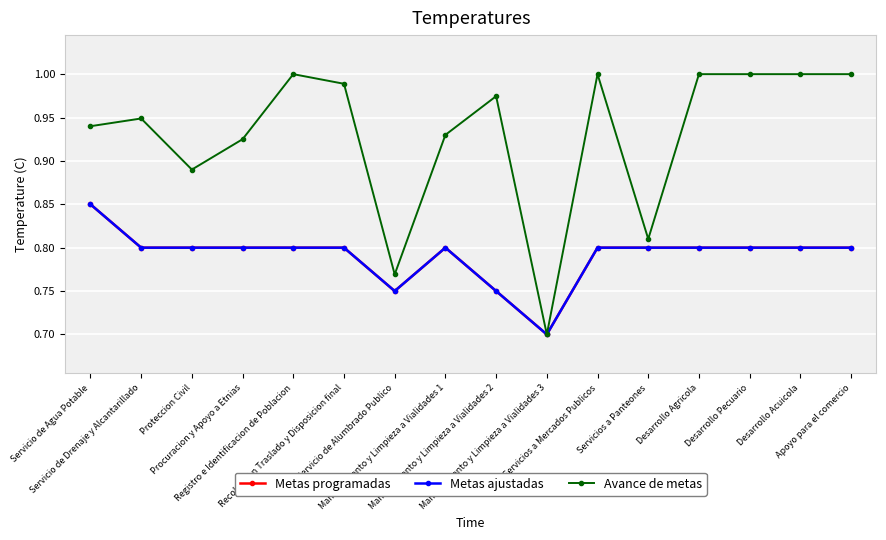

Reading right to left, list all the values displayed in this chart.

Metas programadas: Apoyo para el comercio=0.8	Desarrollo Acuicola=0.8	Desarrollo Pecuario=0.8	Desarrollo Agricola=0.8	Servicios a Panteones=0.8	Servicios a Mercados Publicos=0.8	Mantenimiento y Limpieza a Vialidades 3=0.7	Mantenimiento y Limpieza a Vialidades 2=0.8	Mantenimiento y Limpieza a Vialidades 1=0.8	Servicio de Alumbrado Publico=0.8	Recoleccion Traslado y Disposicion final=0.8	Registro e Identificacion de Poblacion=0.8	Procuracion y Apoyo a Etnias=0.8	Proteccion Civil=0.8	Servicio de Drenaje y Alcantarillado=0.8	Servicio de Agua Potable=0.8
Metas ajustadas: Apoyo para el comercio=0.8	Desarrollo Acuicola=0.8	Desarrollo Pecuario=0.8	Desarrollo Agricola=0.8	Servicios a Panteones=0.8	Servicios a Mercados Publicos=0.8	Mantenimiento y Limpieza a Vialidades 3=0.7	Mantenimiento y Limpieza a Vialidades 2=0.8	Mantenimiento y Limpieza a Vialidades 1=0.8	Servicio de Alumbrado Publico=0.8	Recoleccion Traslado y Disposicion final=0.8	Registro e Identificacion de Poblacion=0.8	Procuracion y Apoyo a Etnias=0.8	Proteccion Civil=0.8	Servicio de Drenaje y Alcantarillado=0.8	Servicio de Agua Potable=0.8
Avance de metas: Apoyo para el comercio=1.0	Desarrollo Acuicola=1.0	Desarrollo Pecuario=1.0	Desarrollo Agricola=1.0	Servicios a Panteones=0.8	Servicios a Mercados Publicos=1.0	Mantenimiento y Limpieza a Vialidades 3=0.7	Mantenimiento y Limpieza a Vialidades 2=1.0	Mantenimiento y Limpieza a Vialidades 1=0.9	Servicio de Alumbrado Publico=0.8	Recoleccion Traslado y Disposicion final=1.0	Registro e Identificacion de Poblacion=1.0	Procuracion y Apoyo a Etnias=0.9	Proteccion Civil=0.9	Servicio de Drenaje y Alcantarillado=0.9	Servicio de Agua Potable=0.9